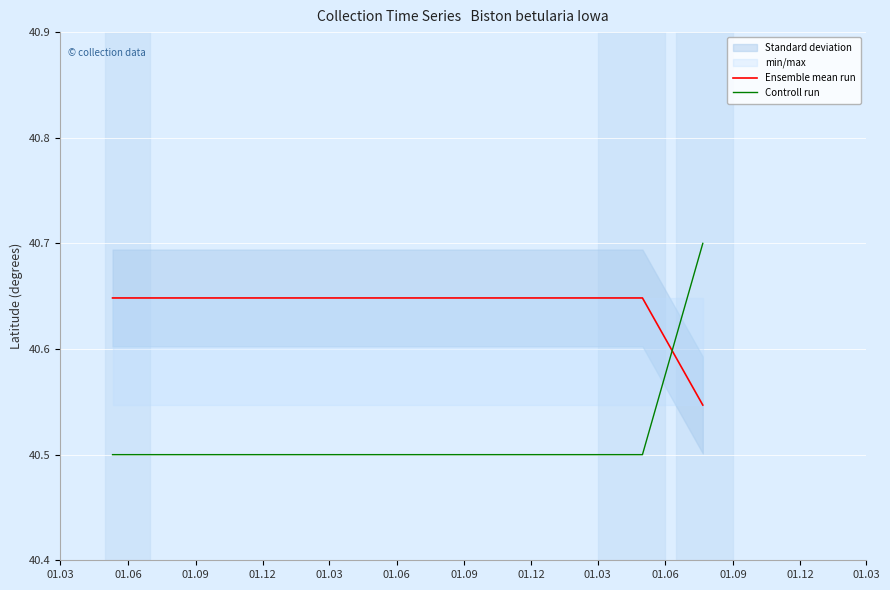

At which label is Ensemble mean run closest to 40?

01.06